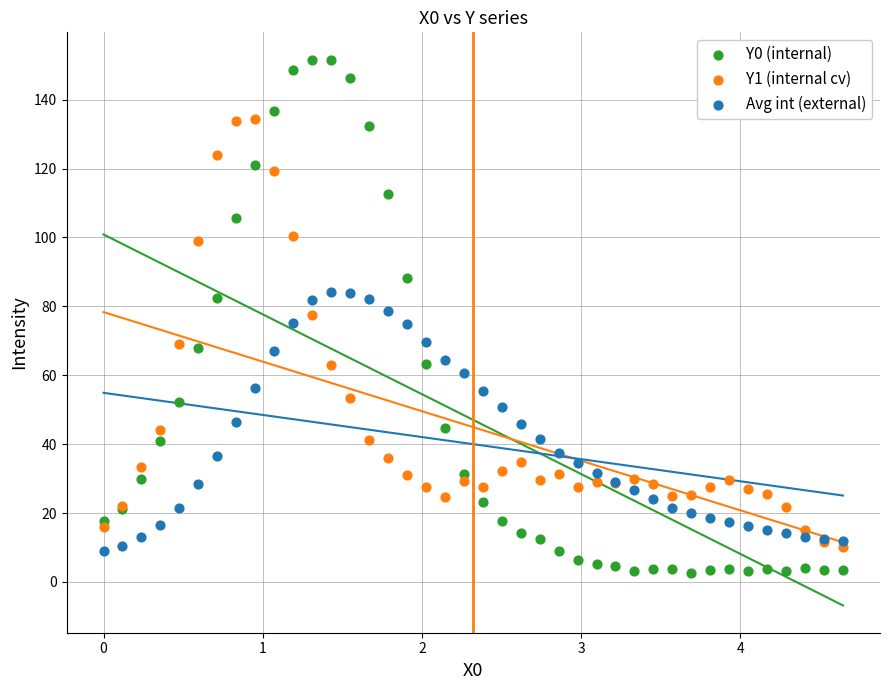

What is the X range (max minus min) for the scatter plot?

4.6